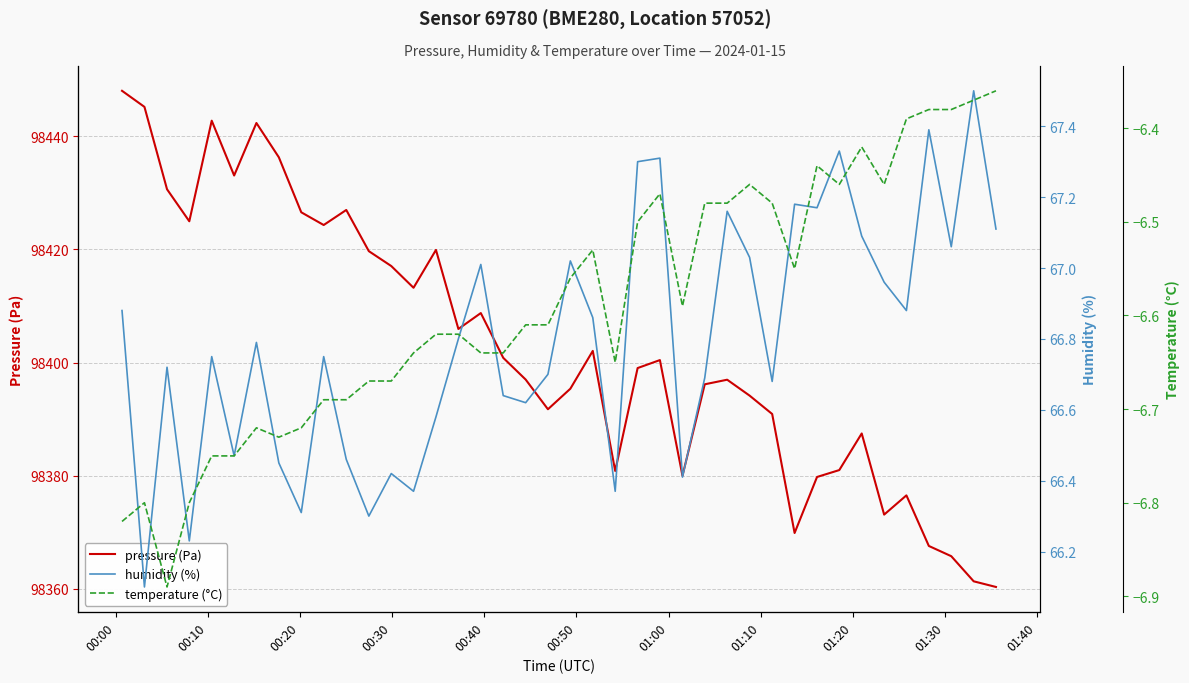

At how many categories does at least one series exceed 53532?

40